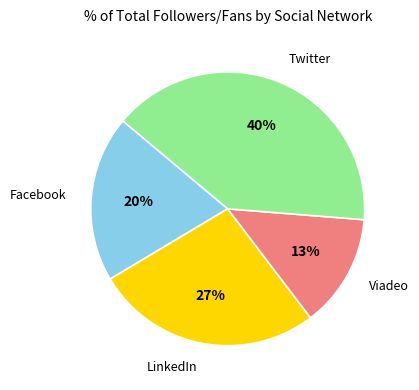

Rank the categories by value from lowest to highest.

Viadeo, Facebook, LinkedIn, Twitter